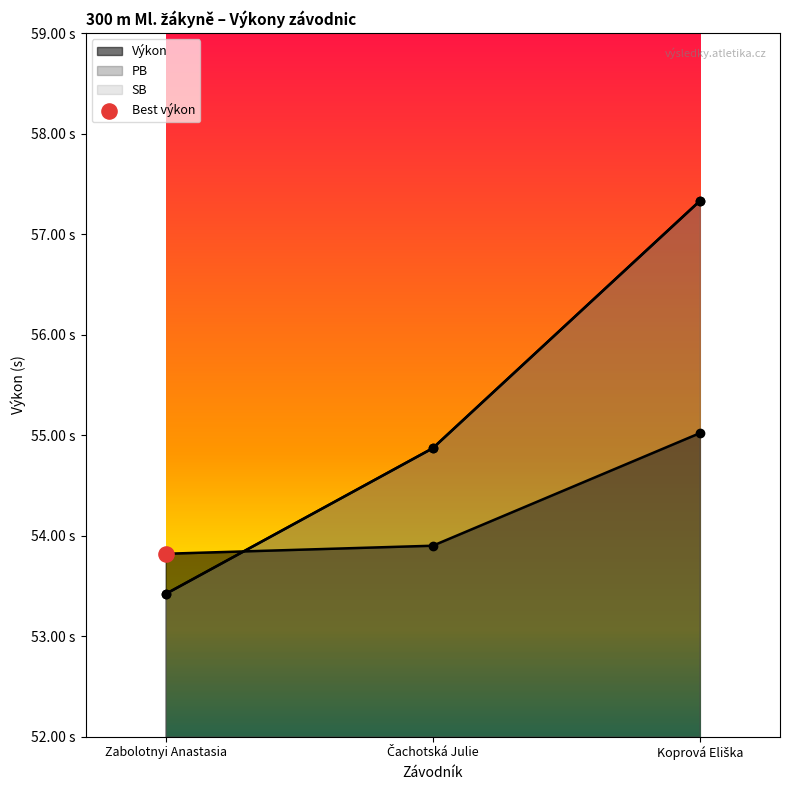

At which category is the sum across all series the highest?

Koprová Eliška